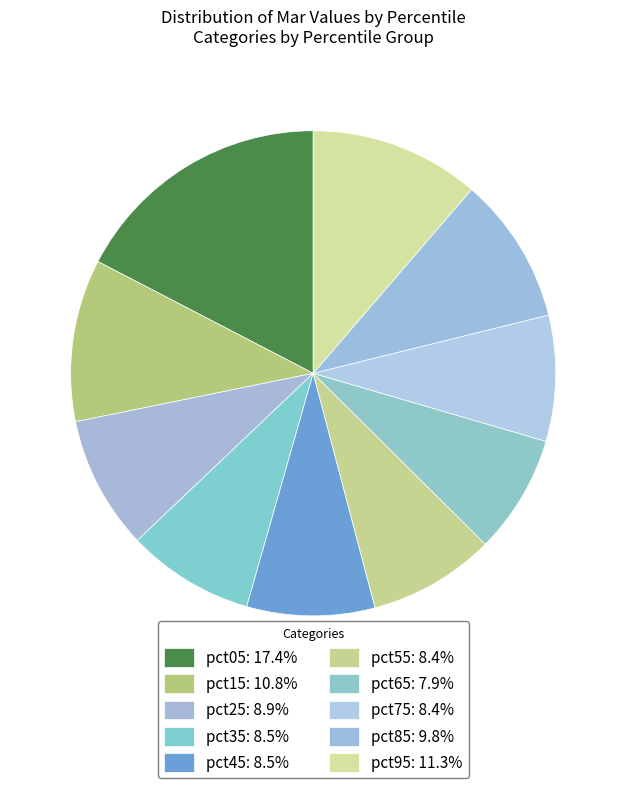

Between pct85 and pct95, which is larger?

pct95